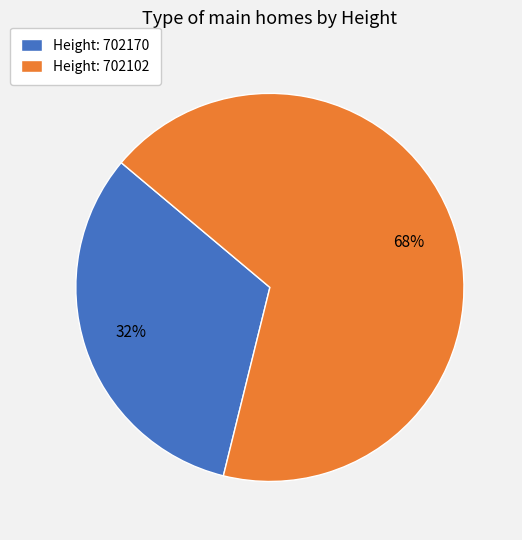

Which category accounts for the majority?

Height: 702102